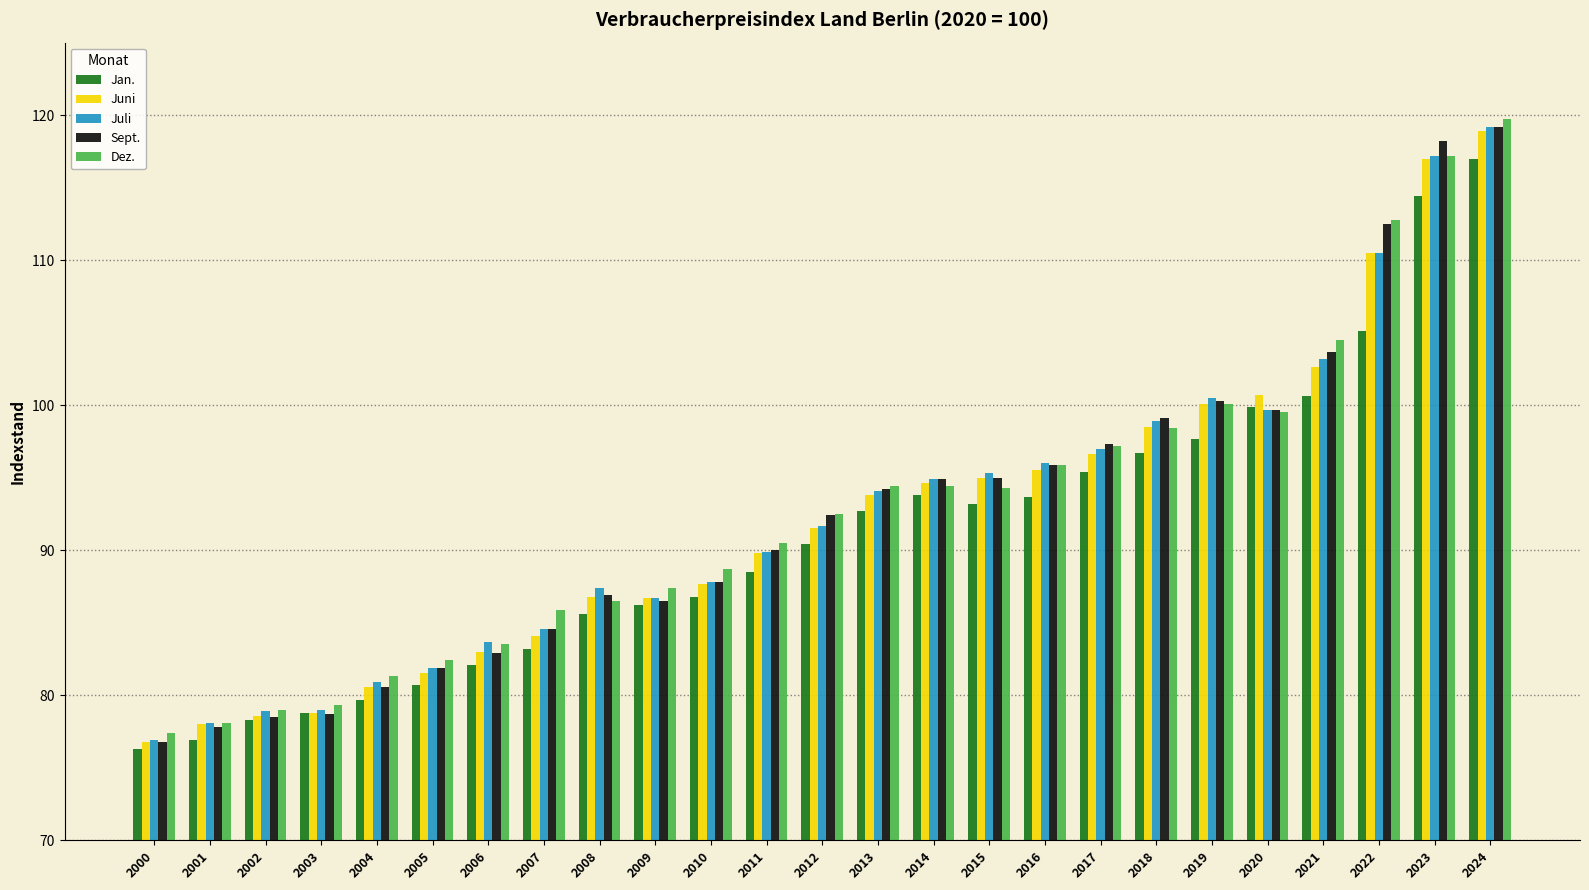

How many data points in Jan. are above 90?

13